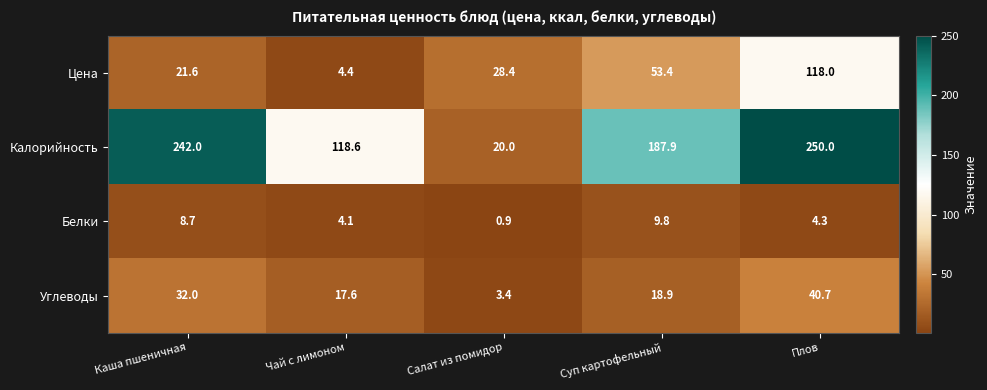

Reading left to right, list all the values displayed in this chart.

Цена: Каша пшеничная=21.6	Чай с лимоном=4.4	Салат из помидор=28.4	Суп картофельный=53.4	Плов=118.0
Калорийность: Каша пшеничная=242.0	Чай с лимоном=118.6	Салат из помидор=20.0	Суп картофельный=187.9	Плов=250.0
Белки: Каша пшеничная=8.7	Чай с лимоном=4.1	Салат из помидор=0.9	Суп картофельный=9.8	Плов=4.3
Углеводы: Каша пшеничная=32.0	Чай с лимоном=17.6	Салат из помидор=3.4	Суп картофельный=18.9	Плов=40.7